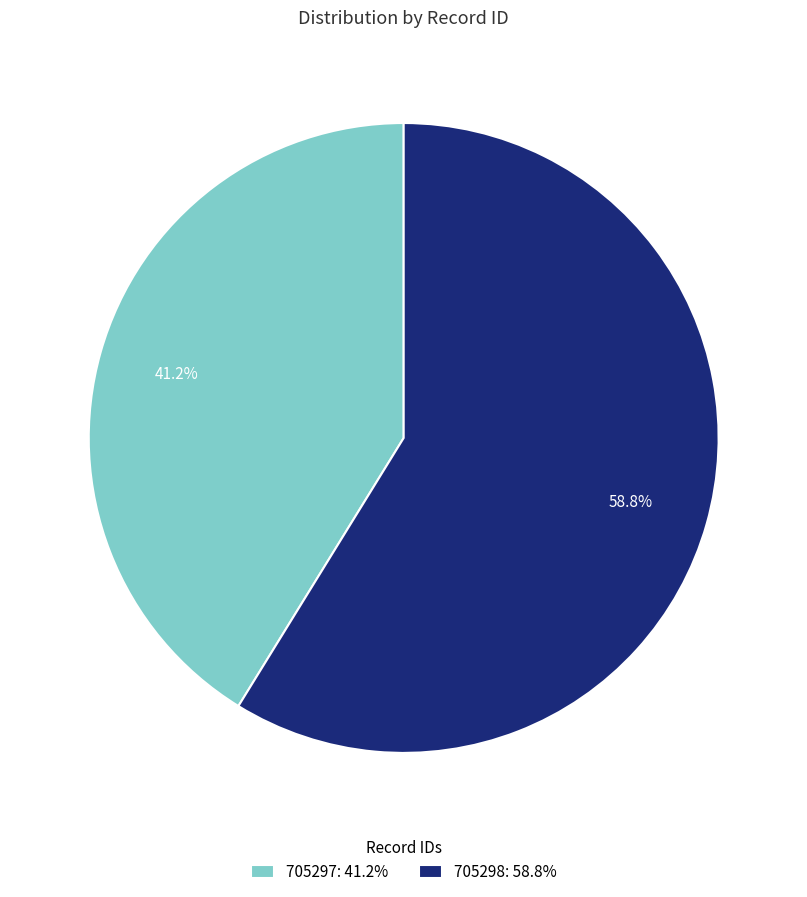

What is the majority slice?

705298